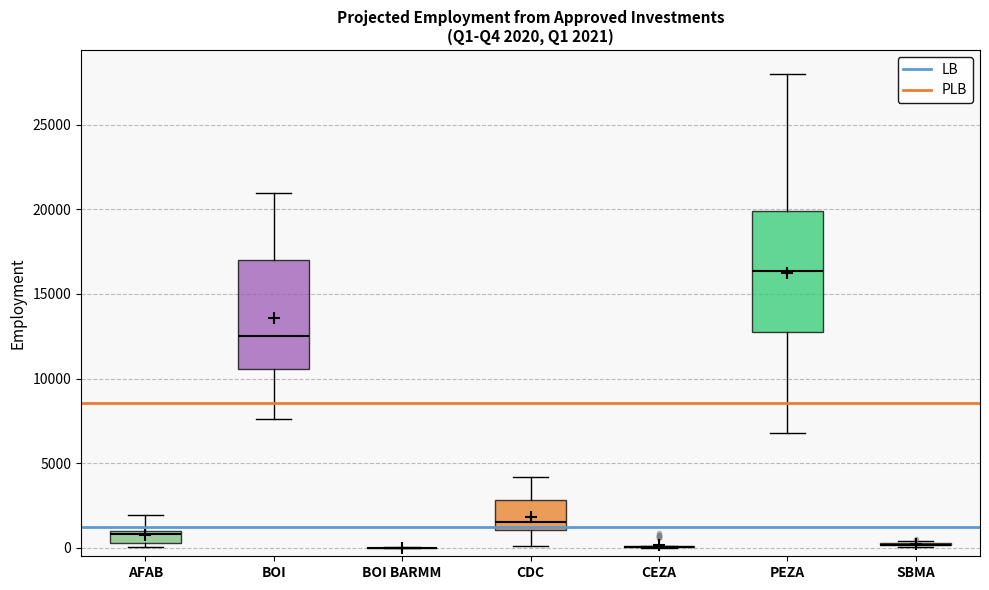

Which box is the tallest, from its lower edge to its upper edge?

PEZA